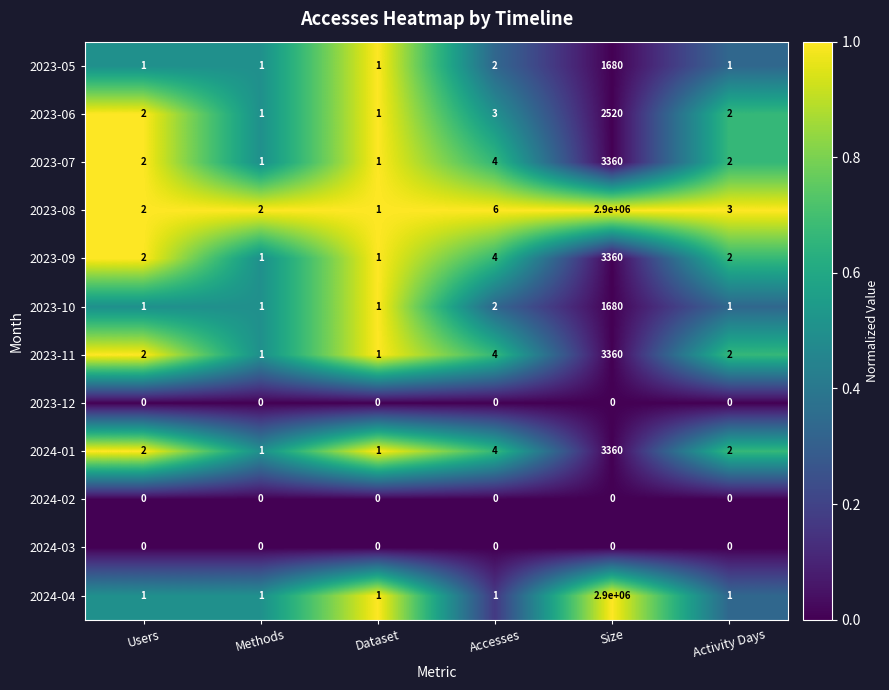

At which label is 2024-01 closest to 1680?

Accesses